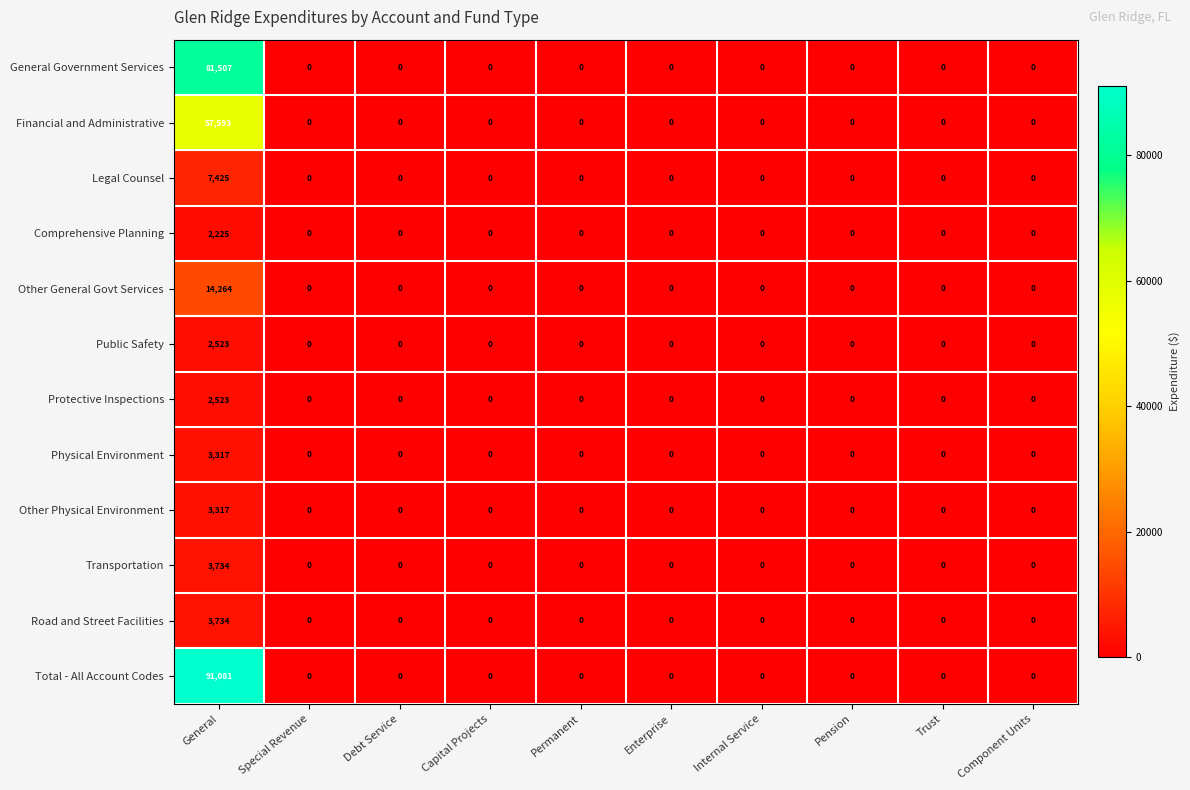

True or false: Total - All Account Codes has a value of 0 at Special Revenue.

True